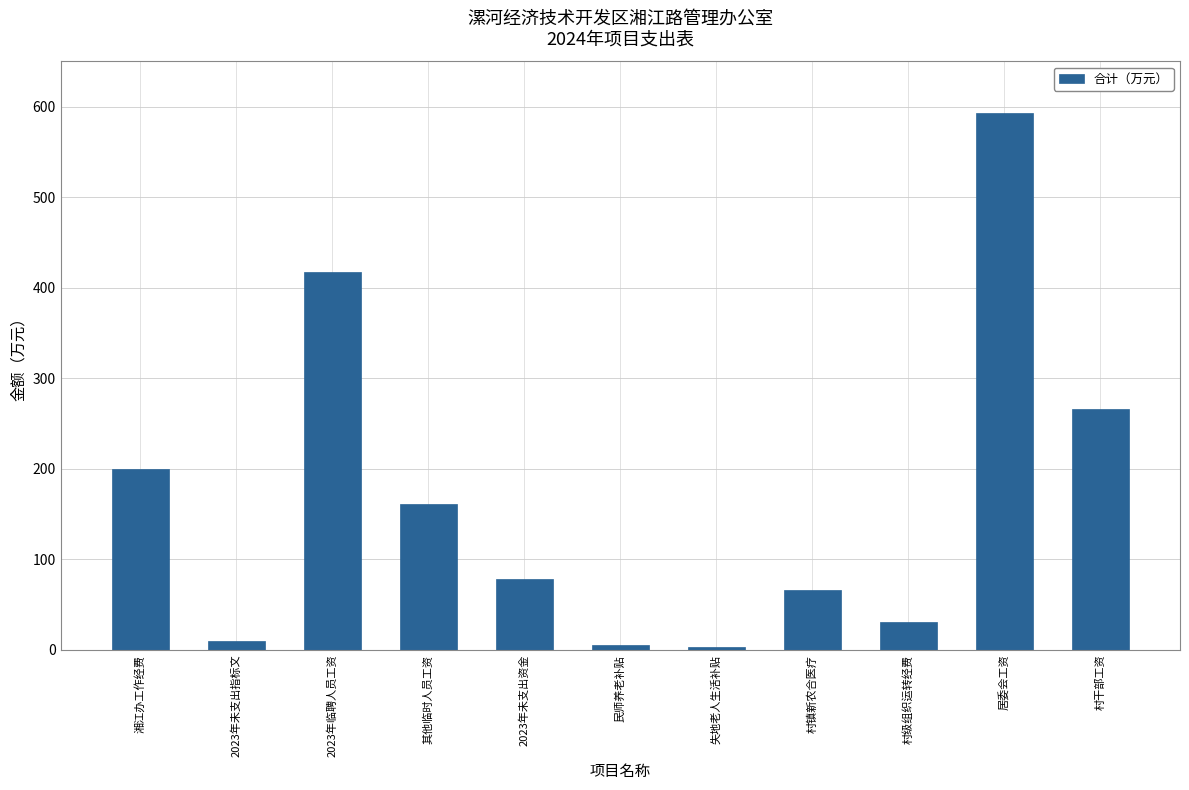

Which has a higher value, 村级组织运转经费 or 居委会工资?

居委会工资